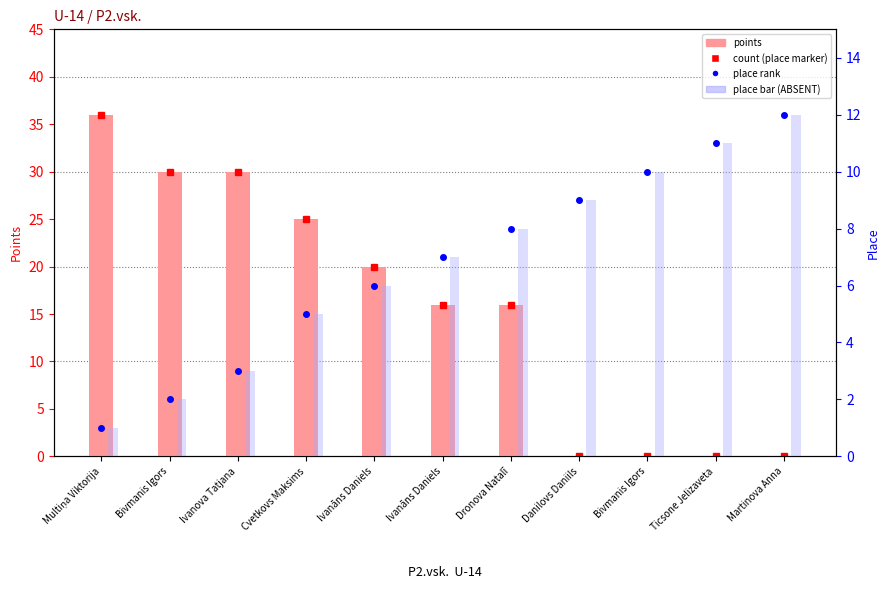

How many groups of bars are there?

11